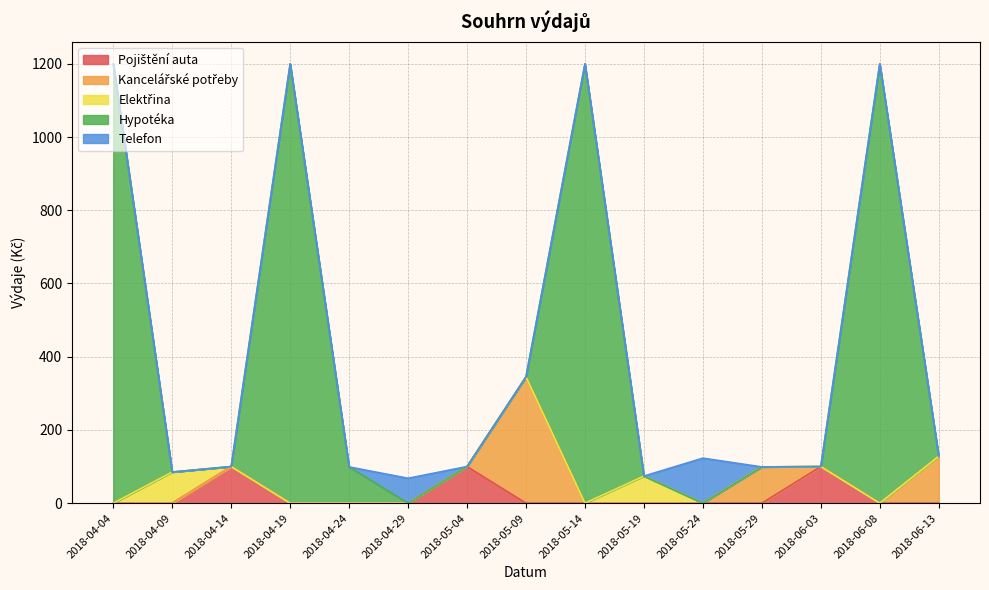

Rank the series at 2018-04-19 from lowest to highest value.

Pojištění auta, Kancelářské potřeby, Elektřina, Telefon, Hypotéka